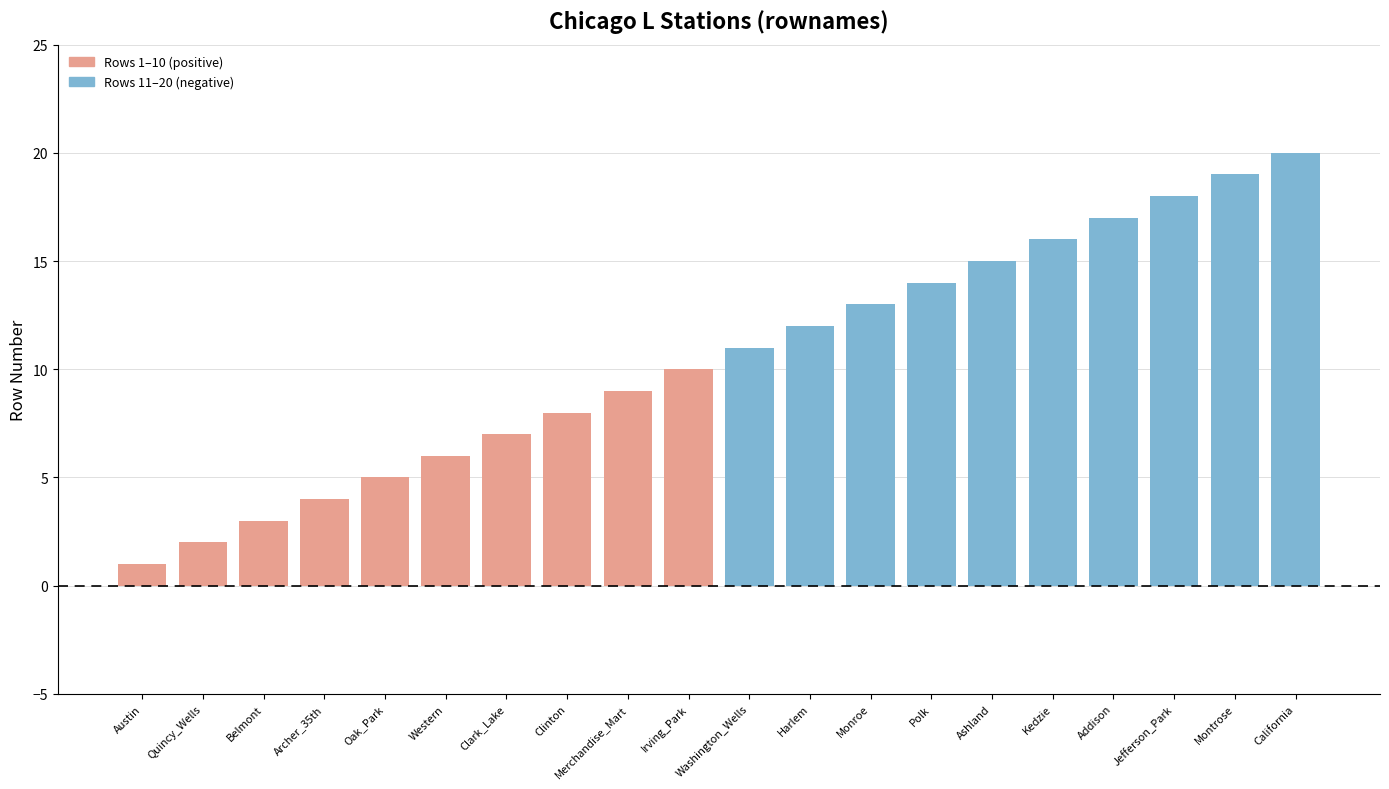

What is the maximum value shown in the chart?

20